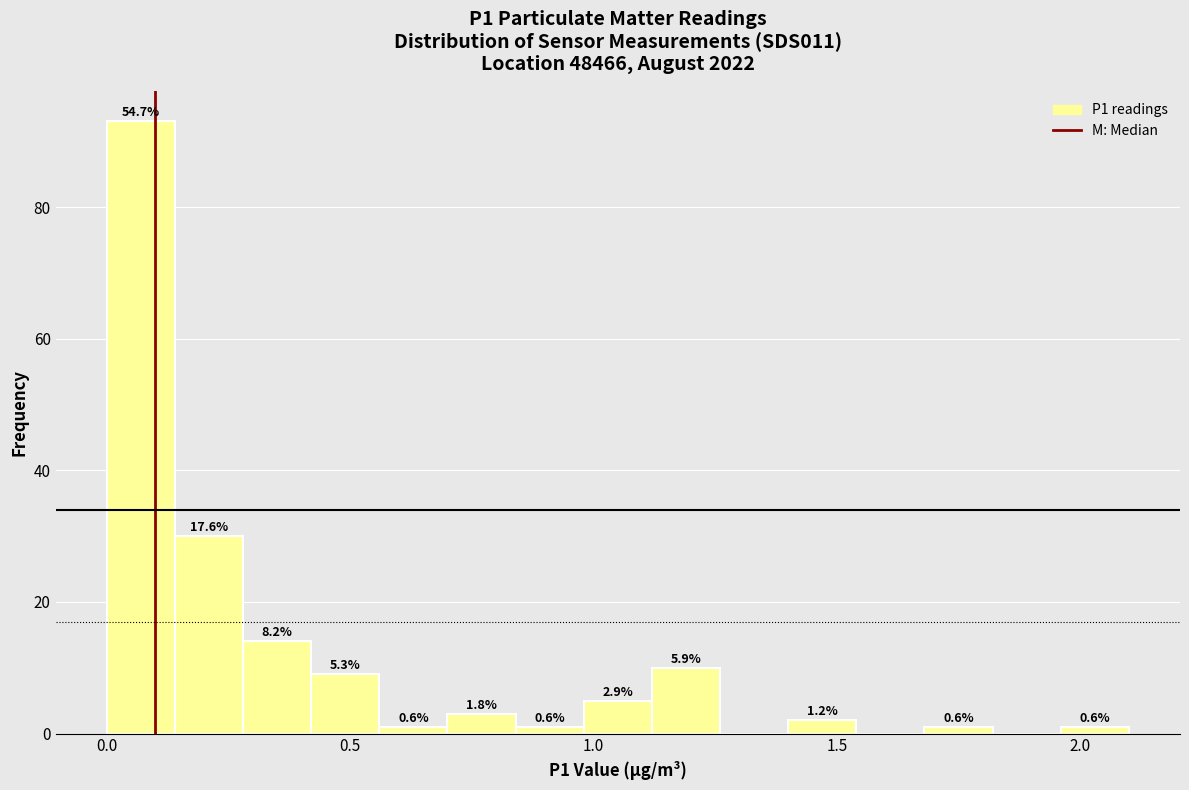

Around what value on the x-axis is the tallest bar? Give the approximate position of its centre, as read against the axis.

0.05